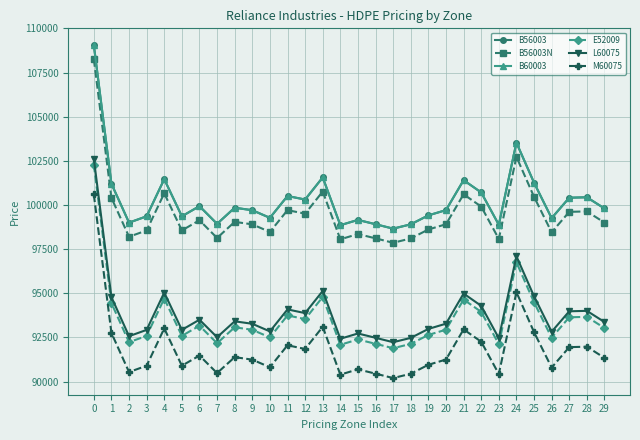

What is the spread (max minus min) of values at 9?

8460